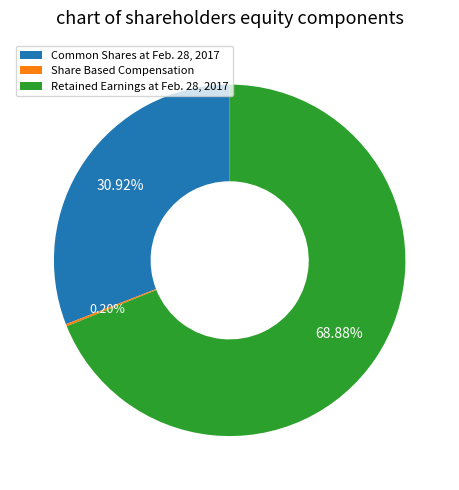

To the nearest percent, what is the combined percentage of Common Shares at Feb. 28, 2017 and Retained Earnings at Feb. 28, 2017?

100%